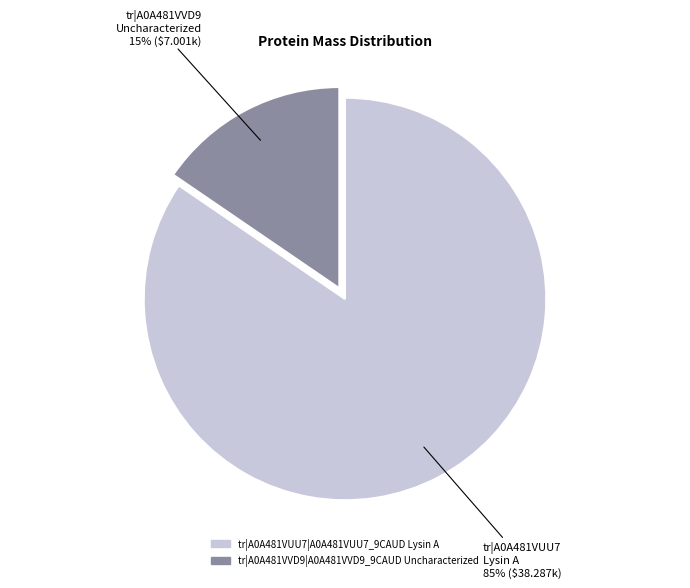

Which slice is the largest?

tr|A0A481VUU7|A0A481VUU7_9CAUD Lysin A